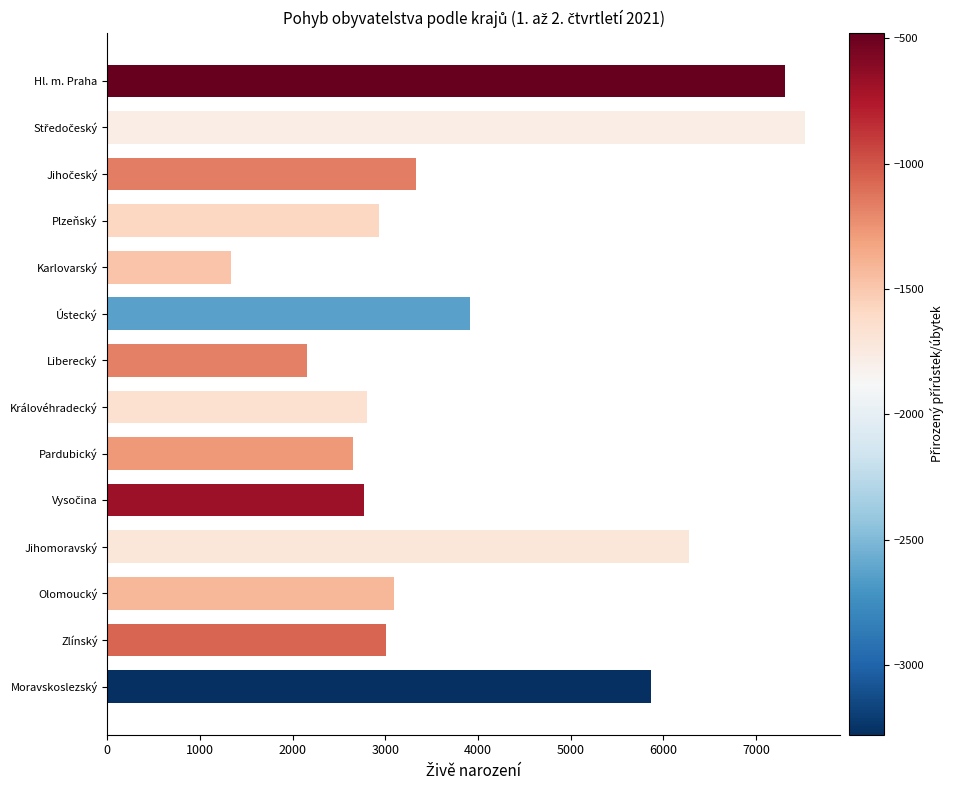

What is the difference between the second highest and minimum values?

5977